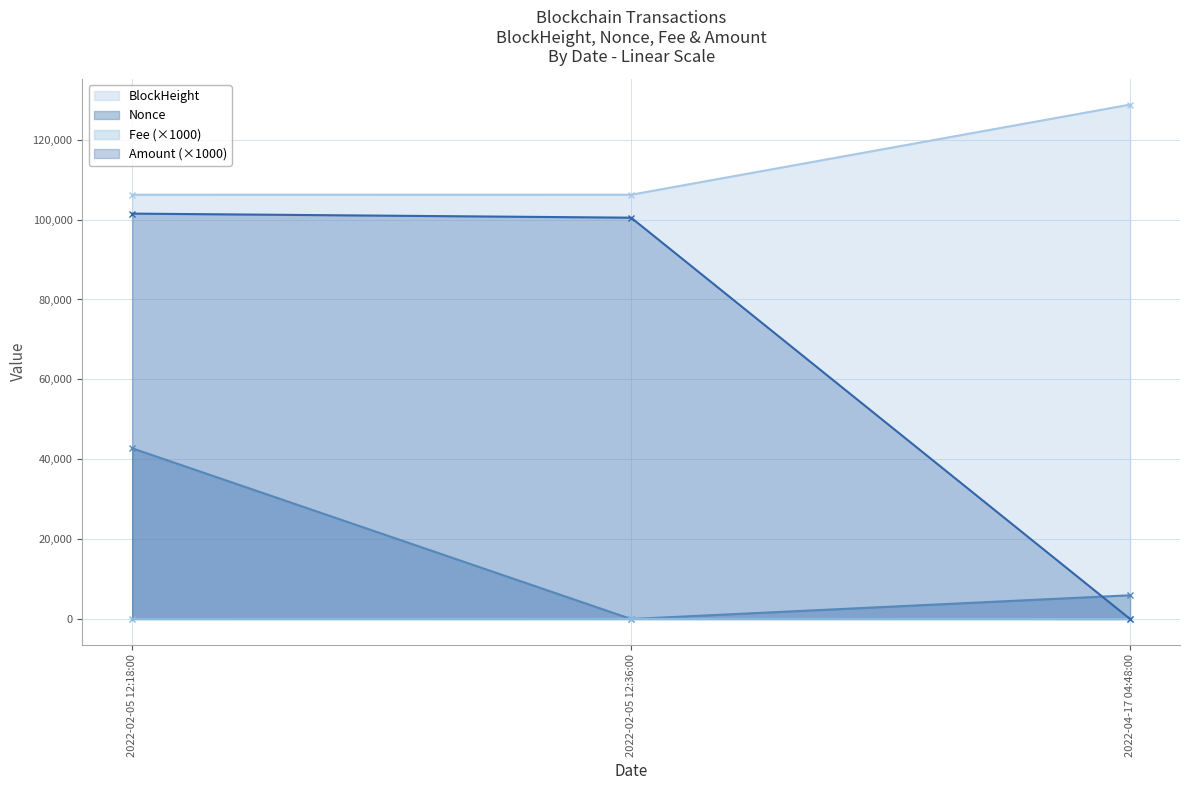

What is the greatest value displayed?

128793.0